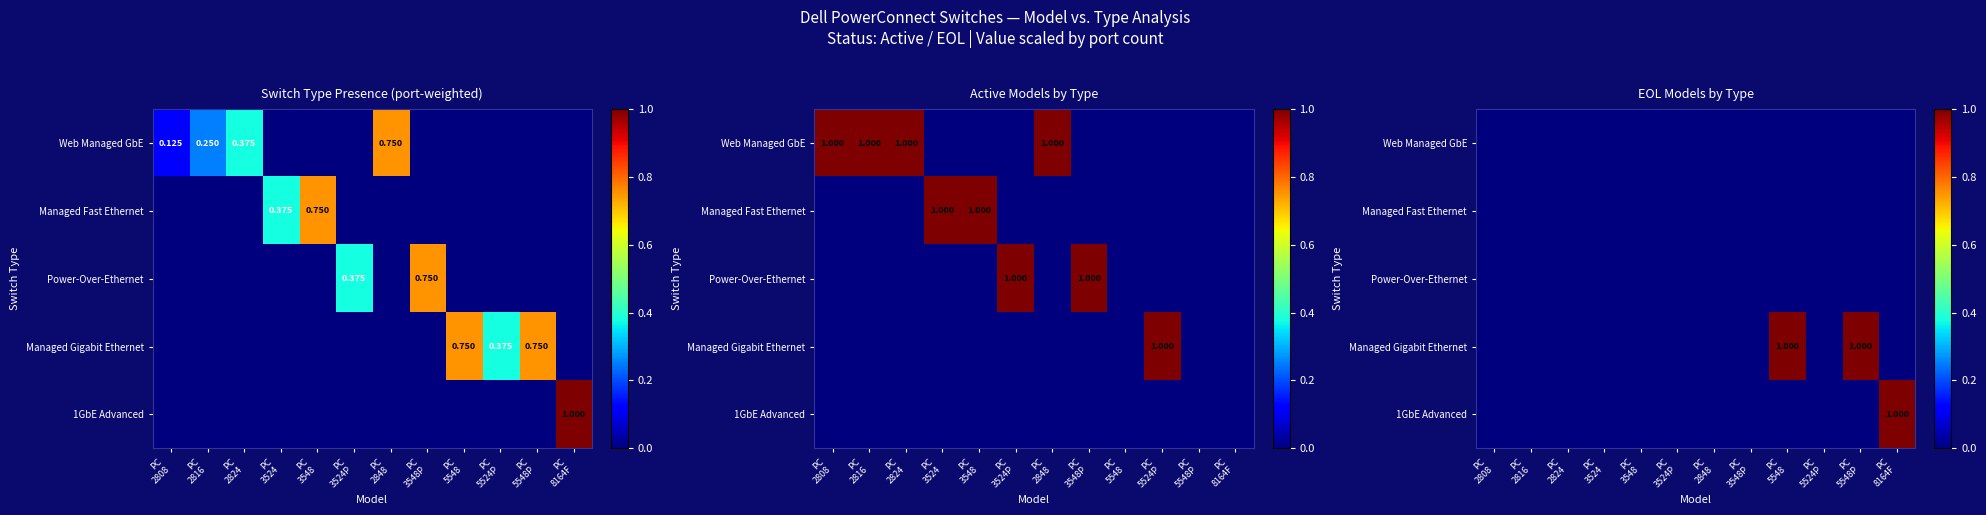

List the series in order of their peak value, lowest first.

Web Managed GbE, Managed Fast Ethernet, Power-Over-Ethernet, Managed Gigabit Ethernet, 1GbE Advanced